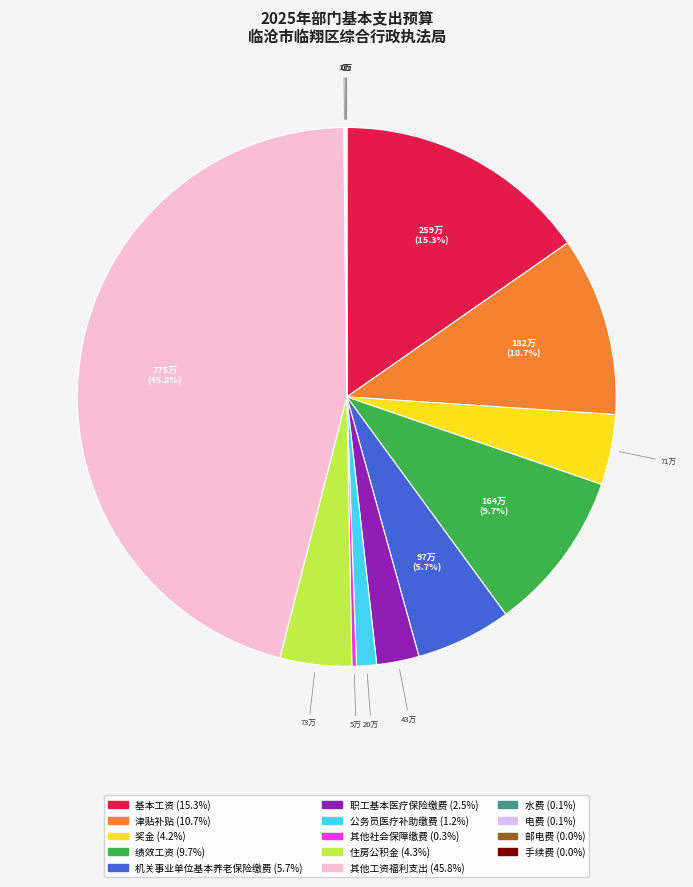

Is there a majority slice in this chart?

No